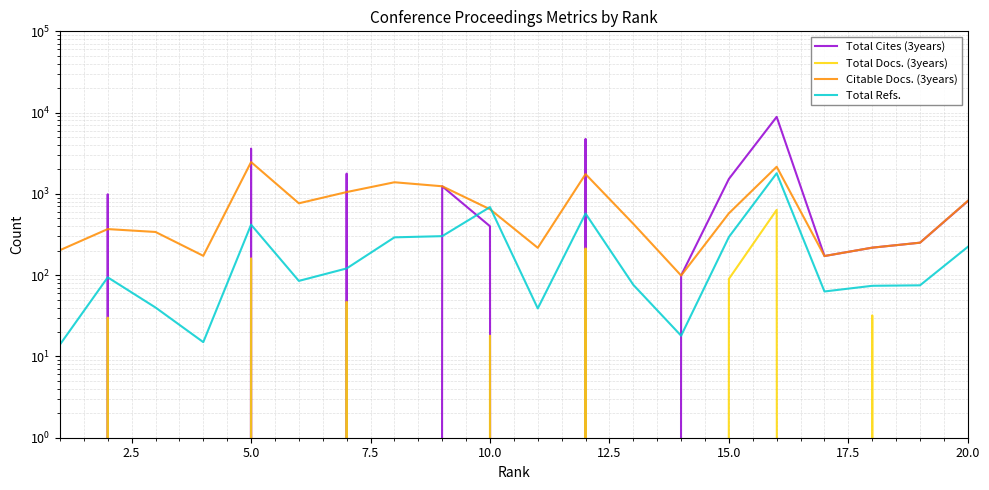

True or false: Total Docs. (3years) and Citable Docs. (3years) intersect in this chart.

False